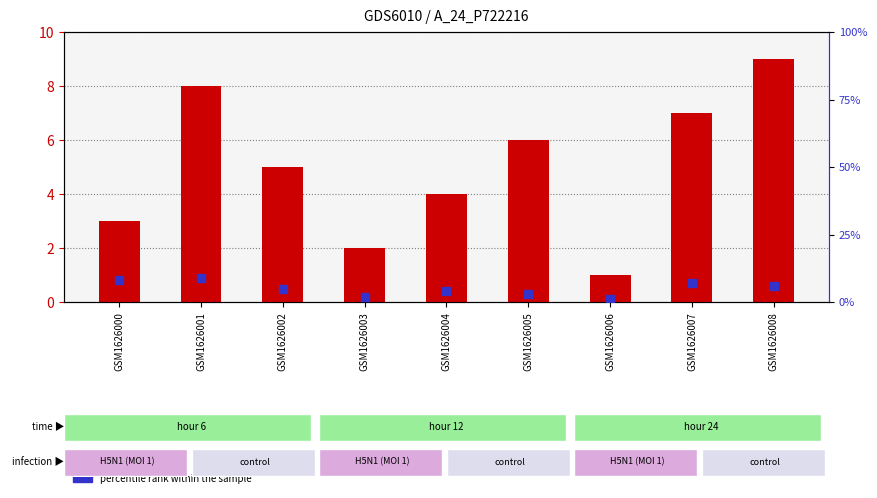

At how many categories does at least one series exceed 5?

5